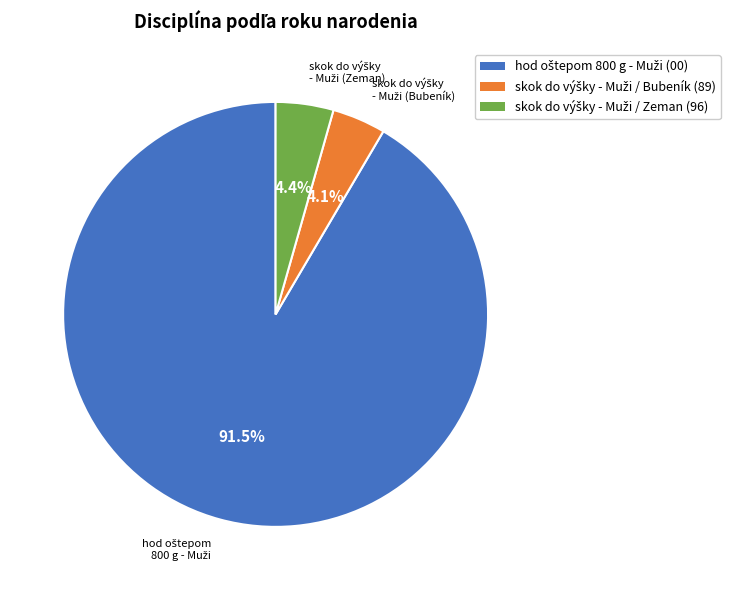

Is there any slice that represents more than half of the pie?

Yes